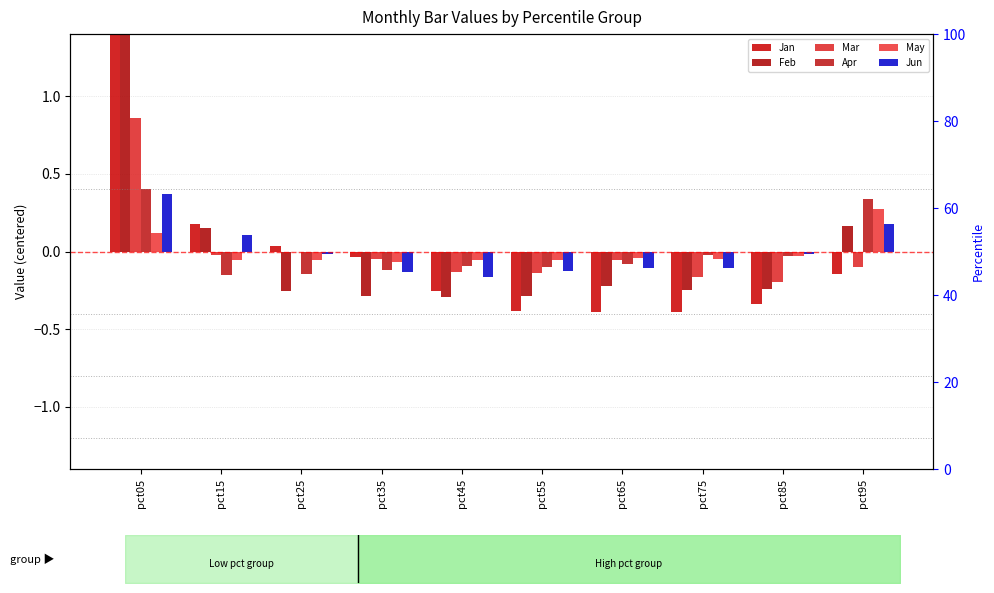

At which category is the sum across all series the highest?

pct05